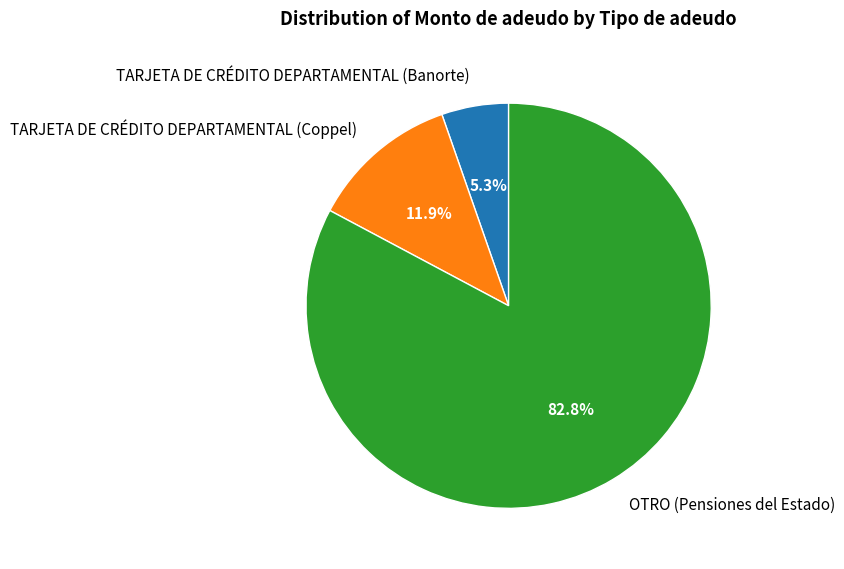

Which slice is the smallest?

TARJETA DE CRÉDITO DEPARTAMENTAL (Banorte)